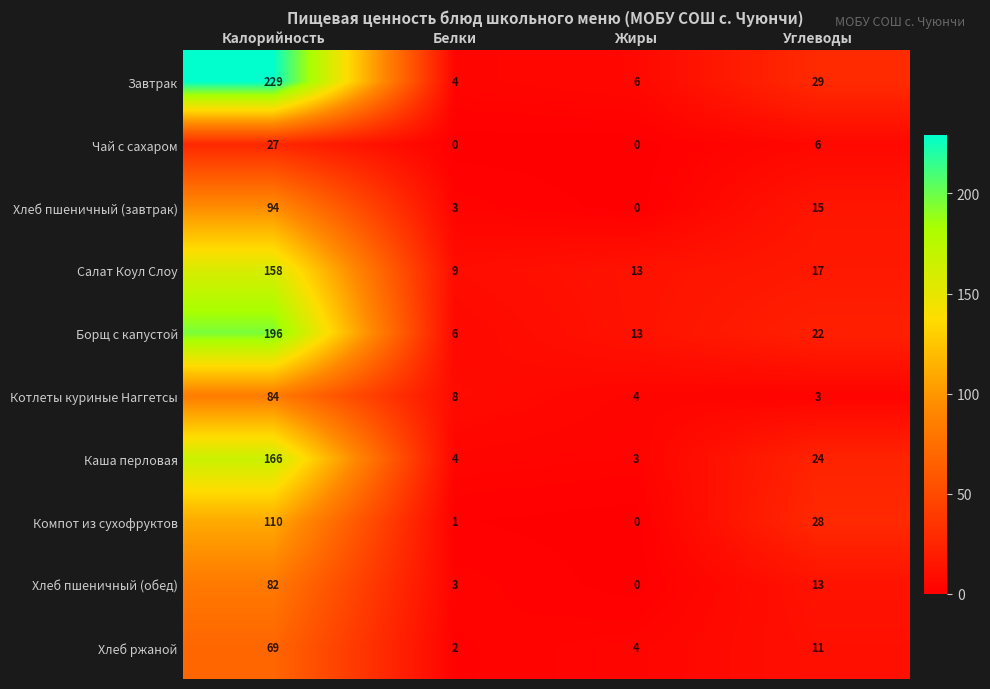

Count the number of categories in the chart.

4